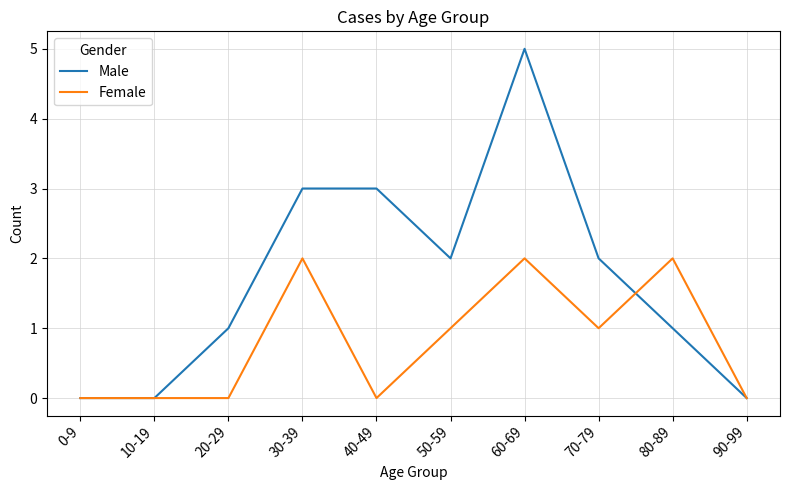

At 20-29, list the series in order from largest to smallest.

Male, Female